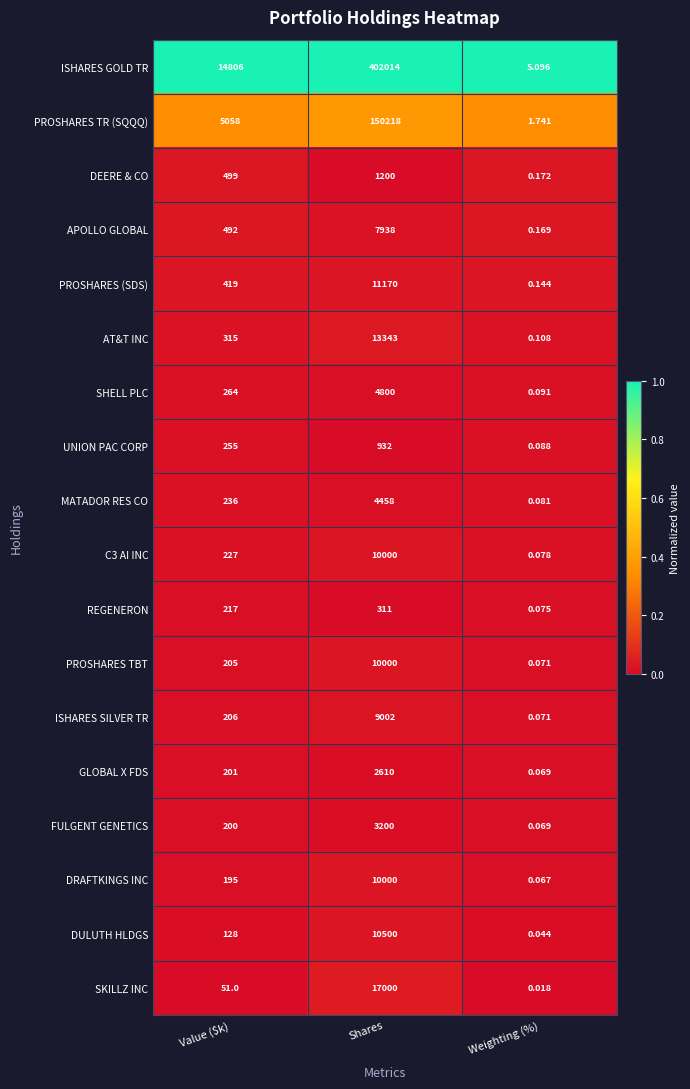

Rank the categories by GLOBAL X FDS value from lowest to highest.

Weighting (%), Value ($k), Shares